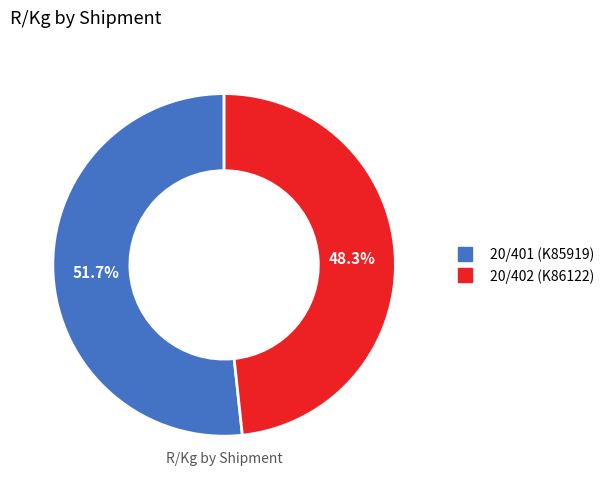

Which slice is the smallest?

20/402 (K86122)